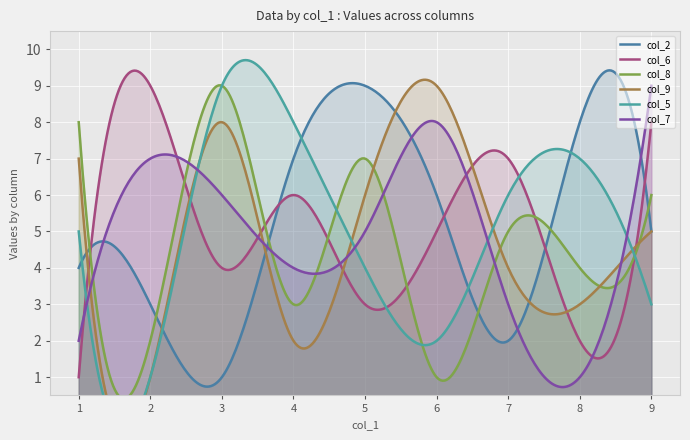

What is the highest value of the col_2 series?

9.4